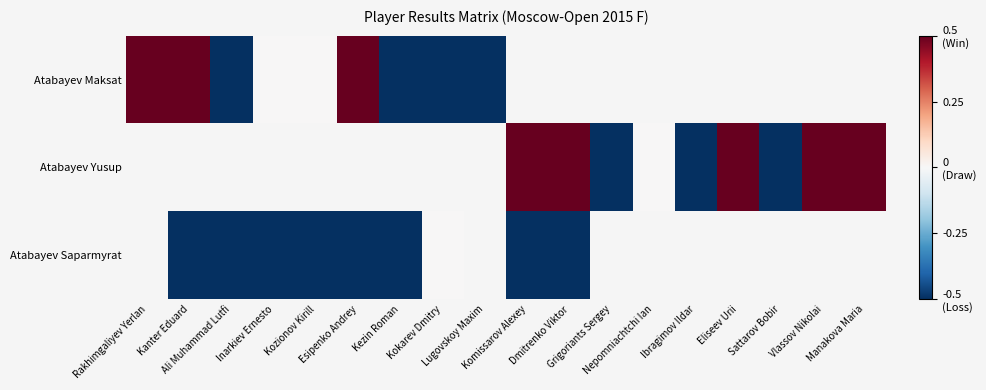

Which series has the largest range (max minus min)?

Atabayev Maksat